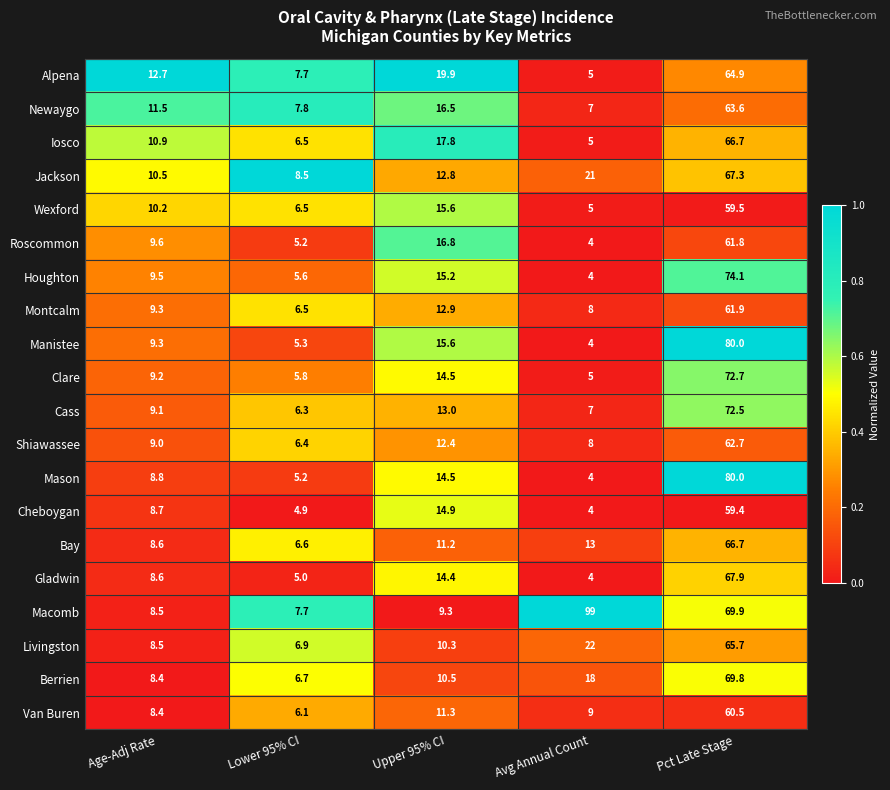

Rank the categories by Iosco value from highest to lowest.

Pct Late Stage, Upper 95% CI, Age-Adj Rate, Lower 95% CI, Avg Annual Count